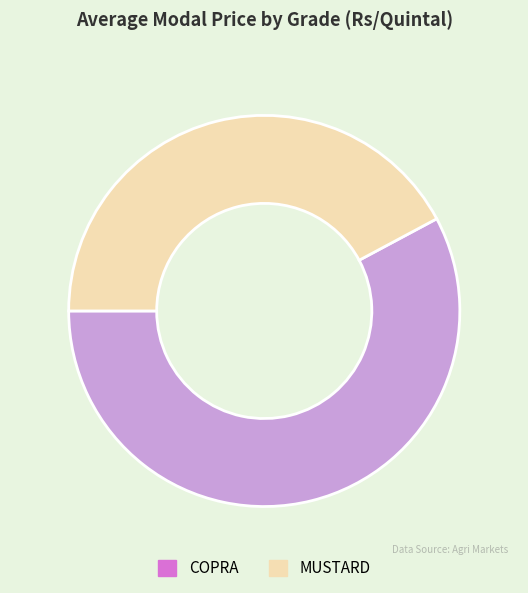

What is the largest slice in the pie chart?

COPRA